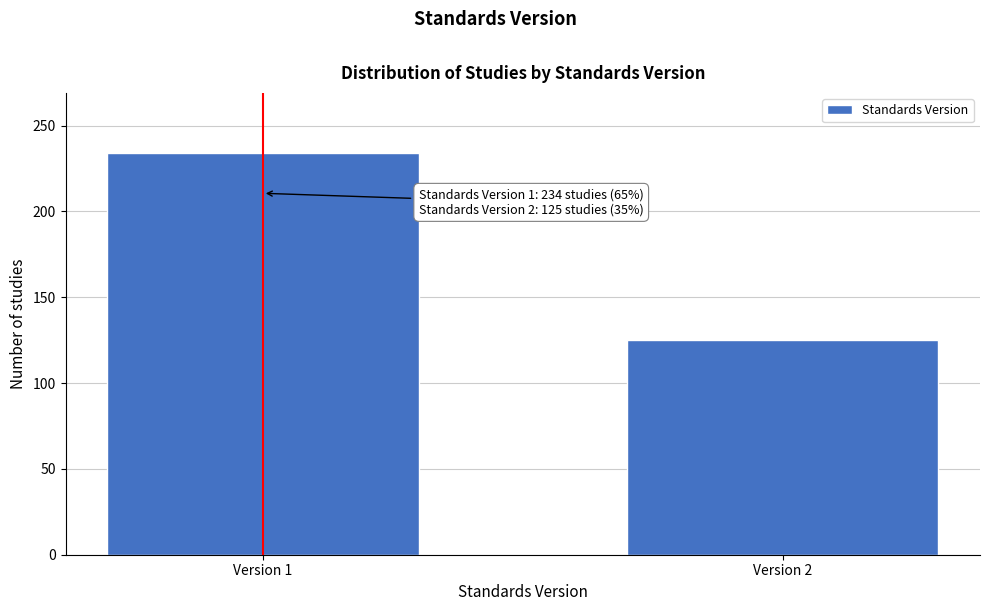

Reading left to right, list all the values displayed in this chart.

Version 1=234	Version 2=125